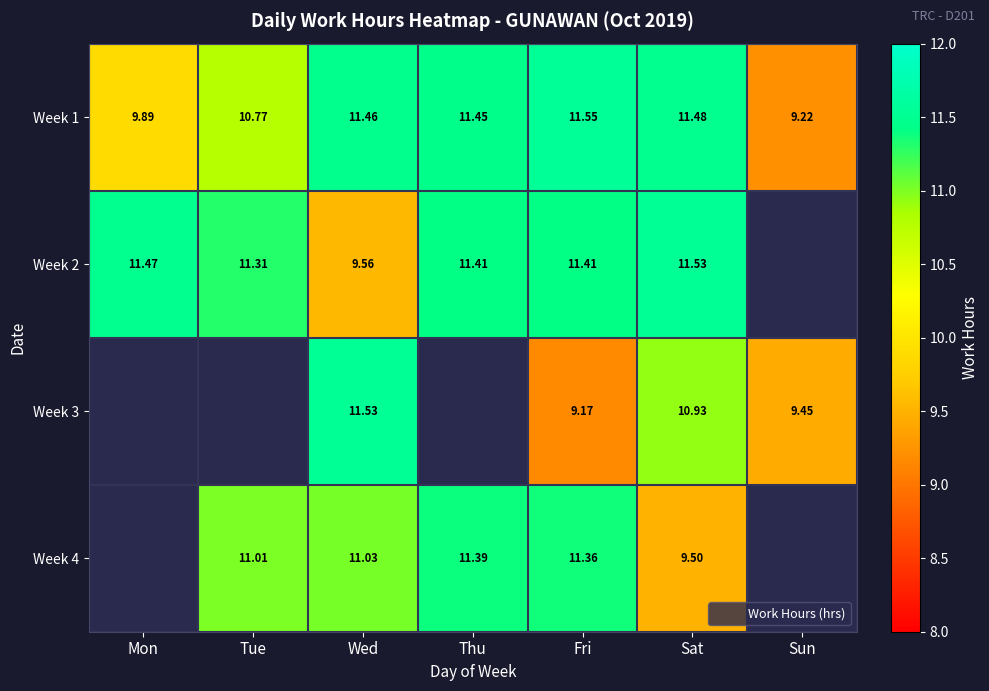

At which category is the sum across all series the highest?

Wed